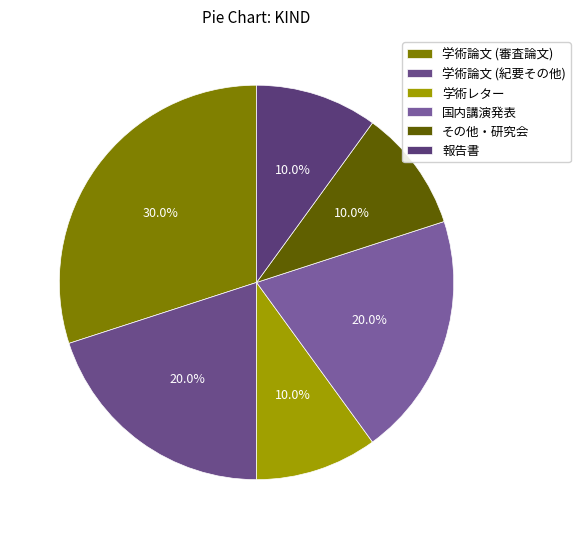

Does 報告書 represent more than half of the total?

No